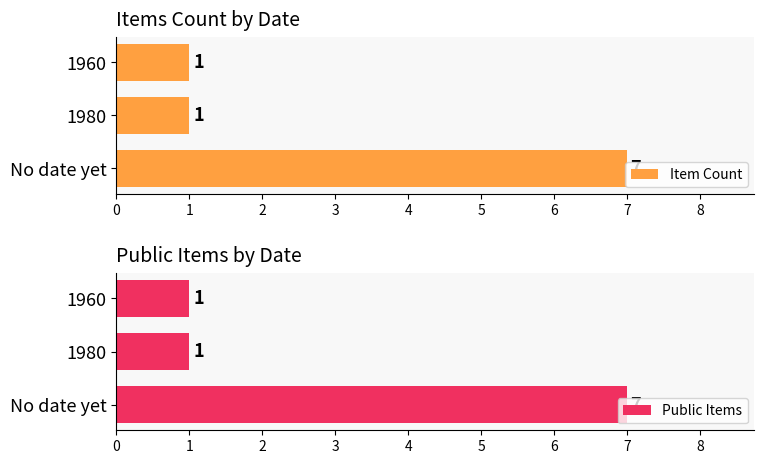

What is the difference between the Item Count values at No date yet and 1960?

6